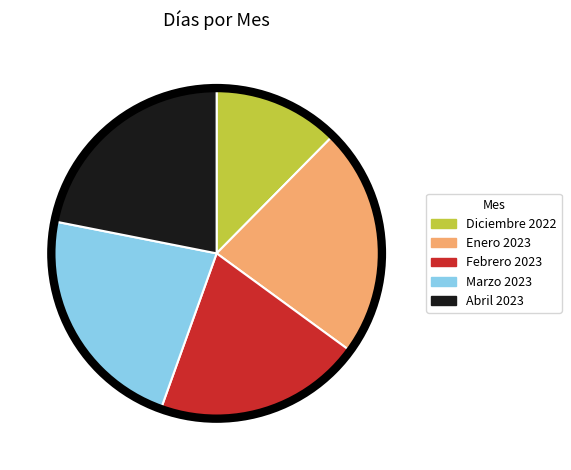

Is it true that Marzo 2023 is 17% of the pie?

False